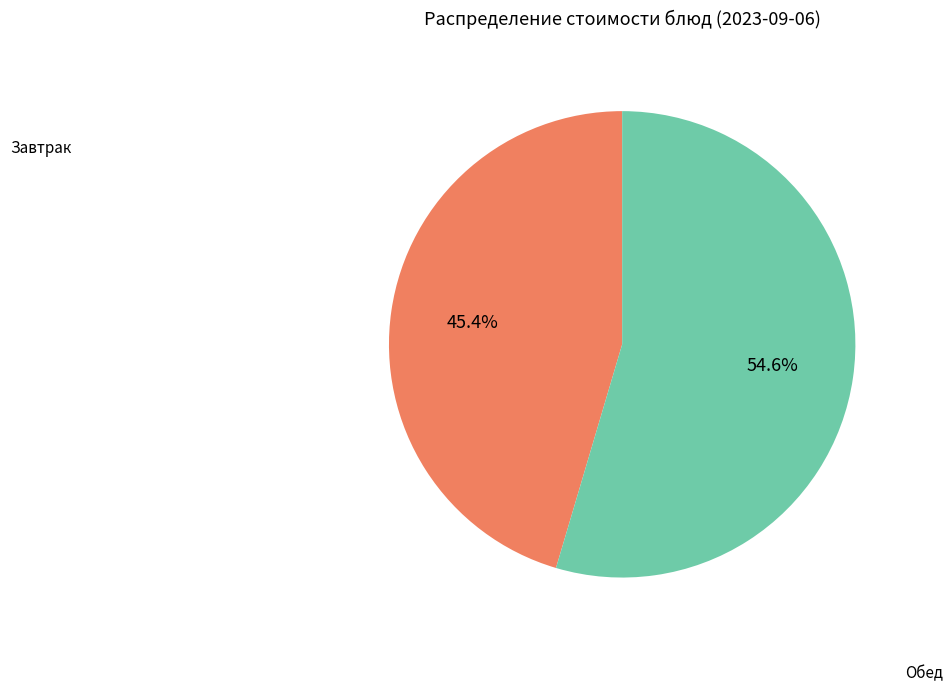

Is there any slice that represents more than half of the pie?

Yes